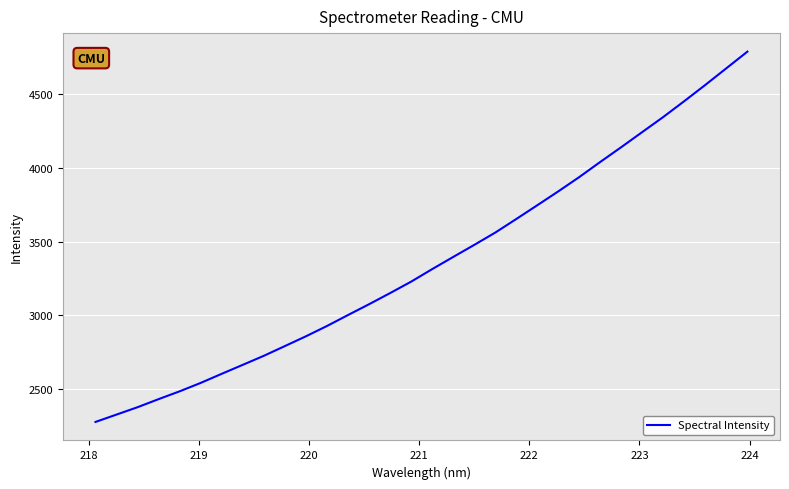

Does the chart have visible grid lines?

Yes